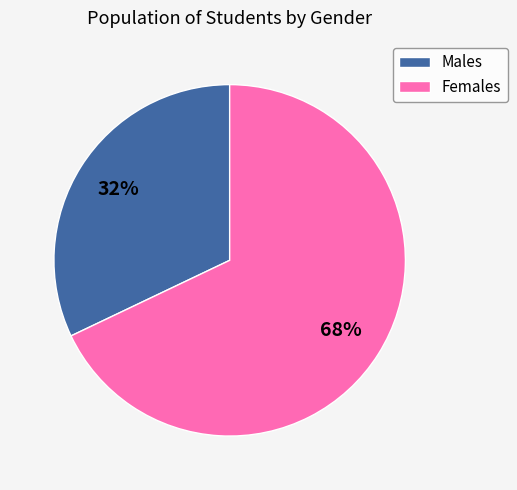

Combined, do Males and Females account for over 50%?

Yes